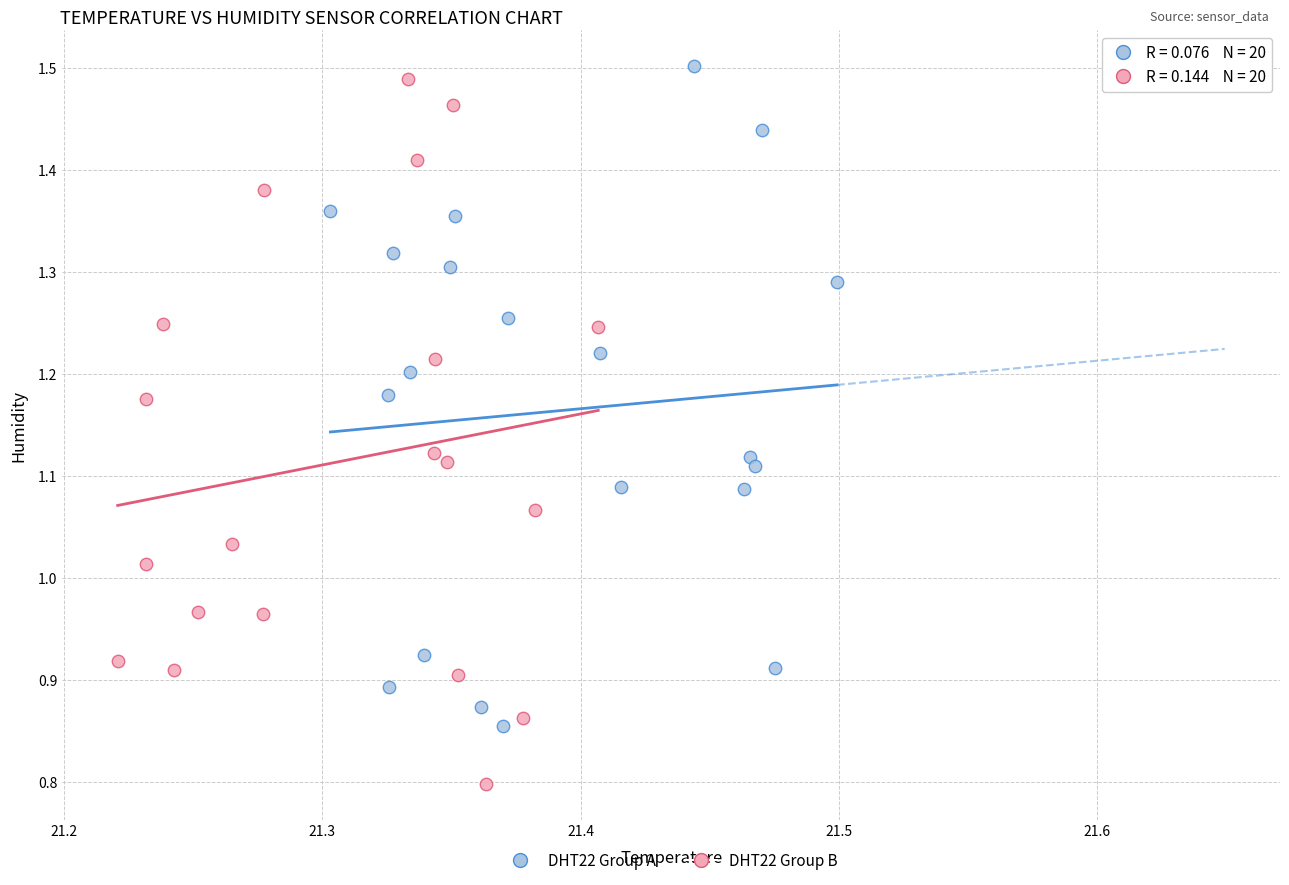

Which series contains the lowest Y value?

DHT22 Group B